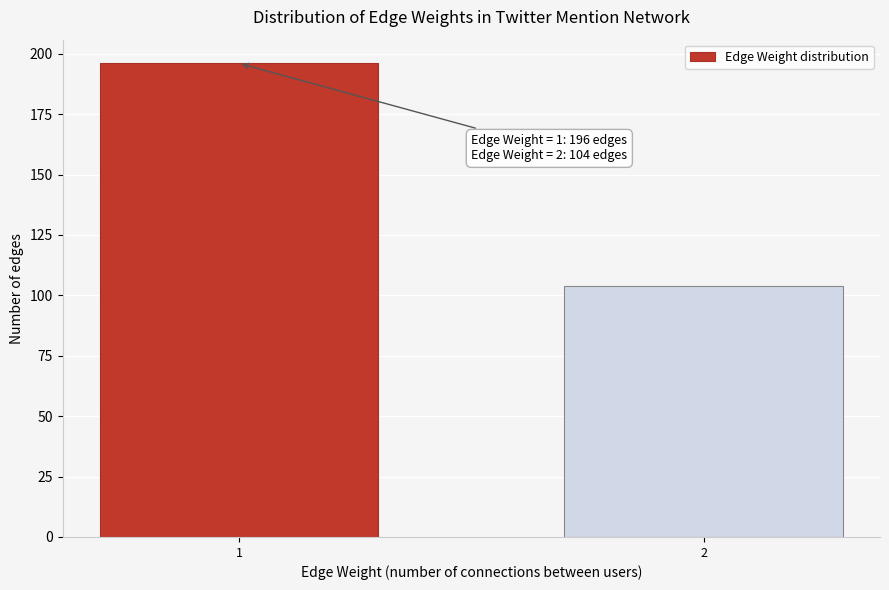

Reading left to right, transcribe all the data shown in this chart.

196	104